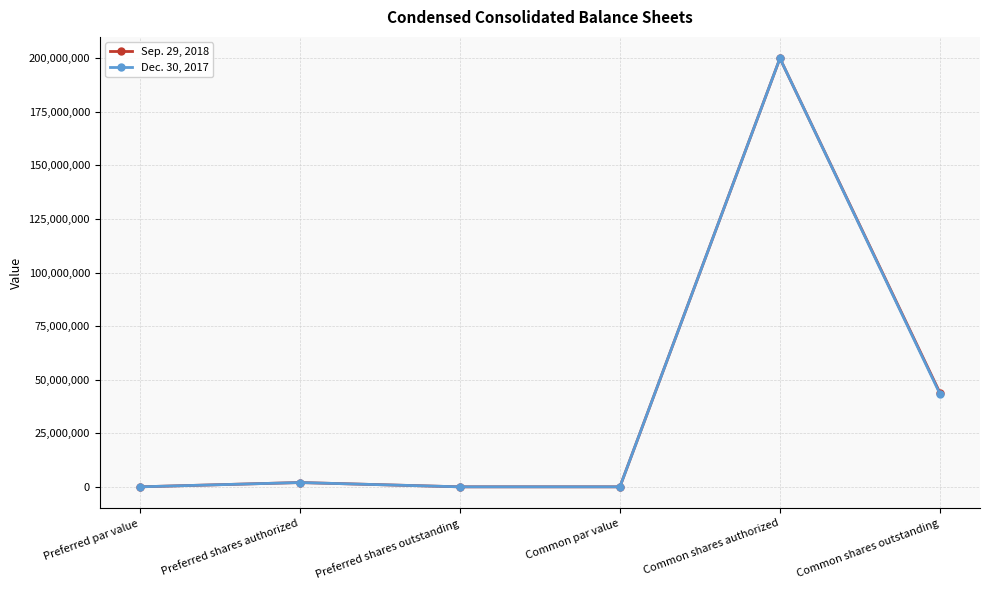

What is the average value of the Sep. 29, 2018 series?

40970000